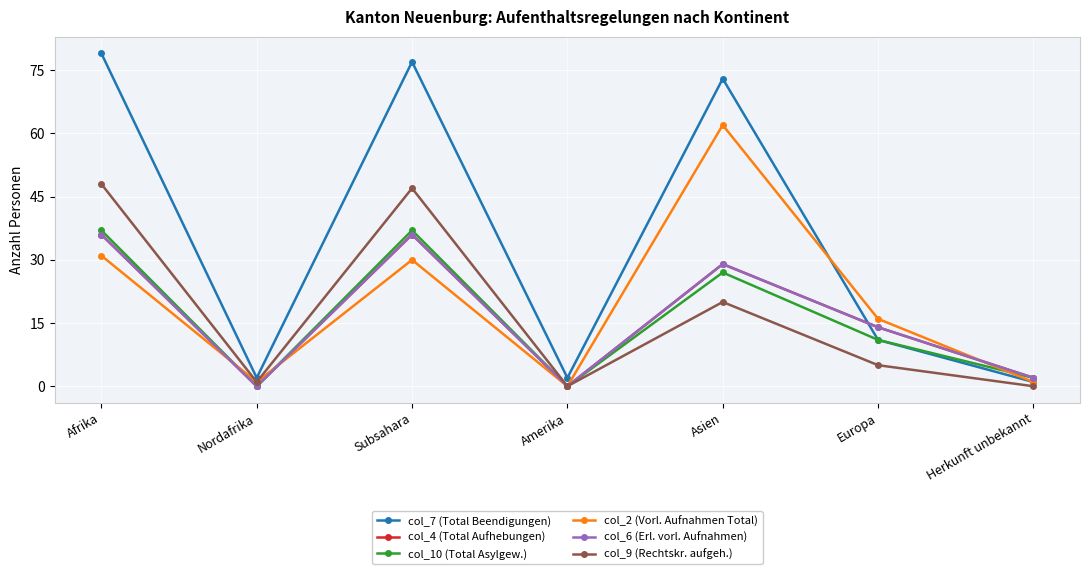

Does the chart have visible grid lines?

Yes